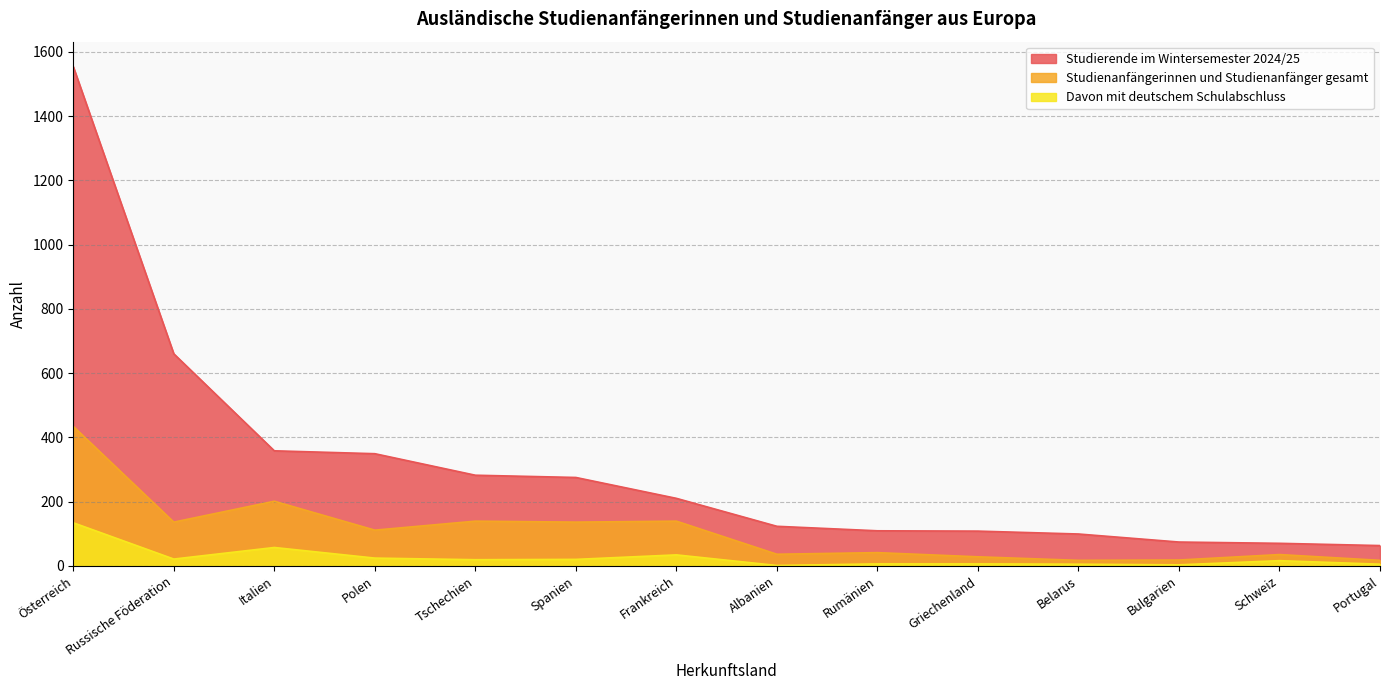

The value of Davon mit deutschem Schulabschluss at Russische Föderation is 21. True or false?

True